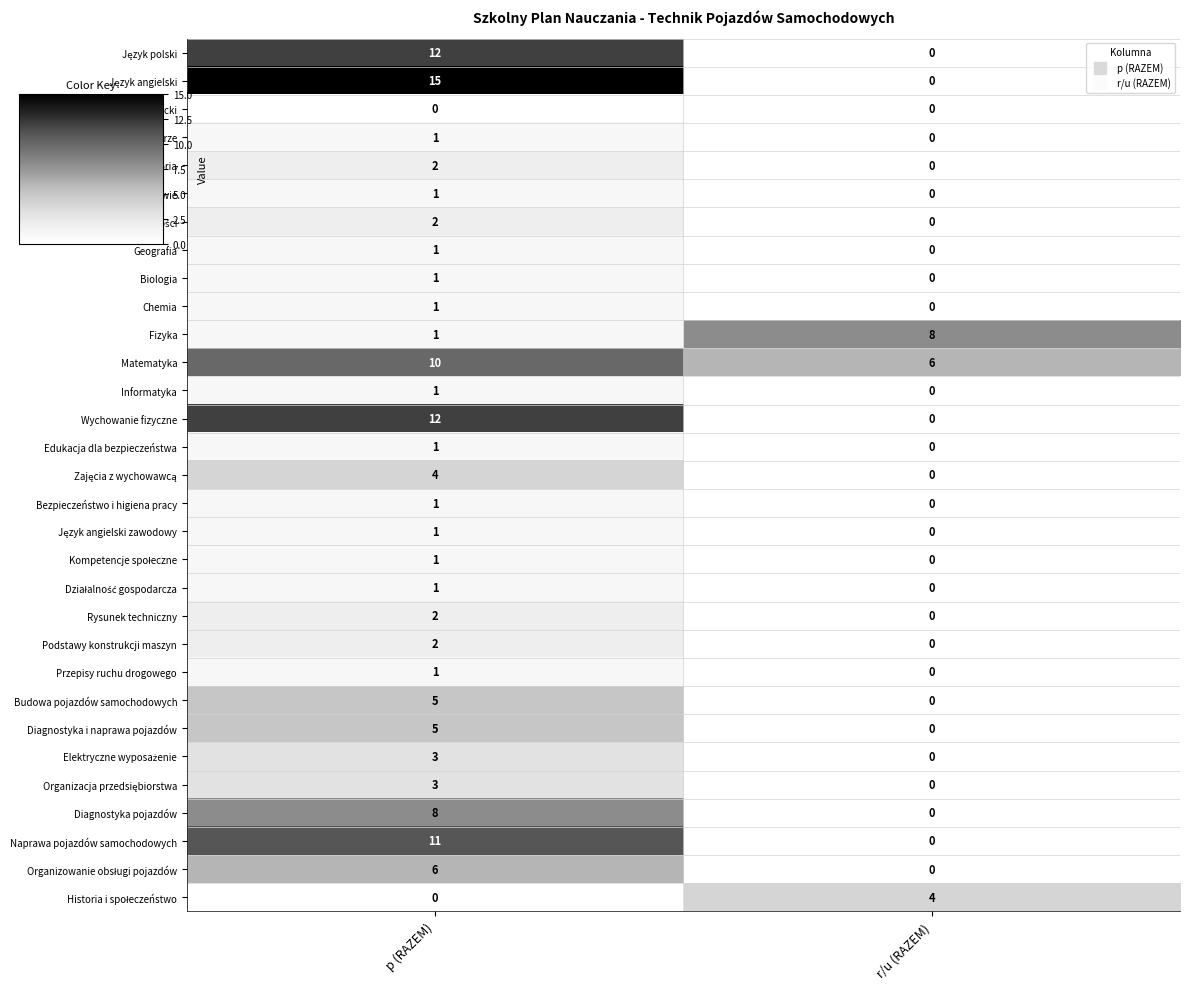

How many series are shown in this chart?

31